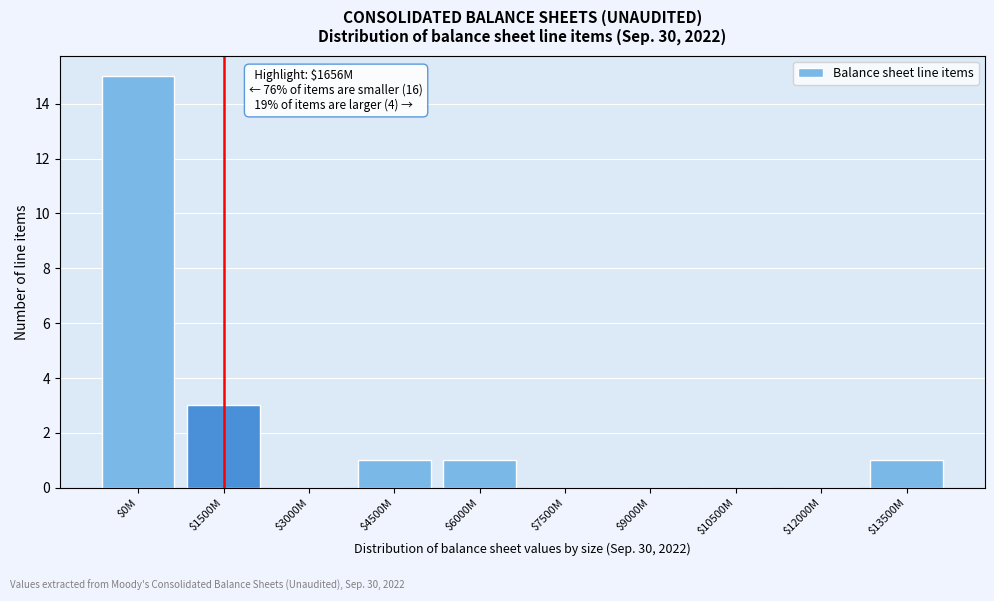

At which label is the value closest to 7?

$1500M